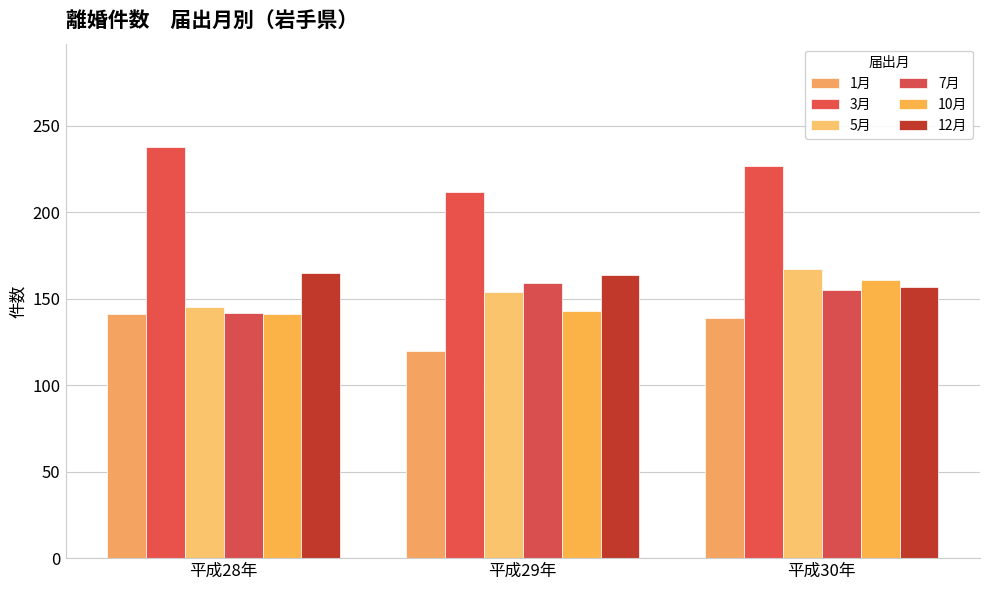

What position from the left is 平成28年?

1